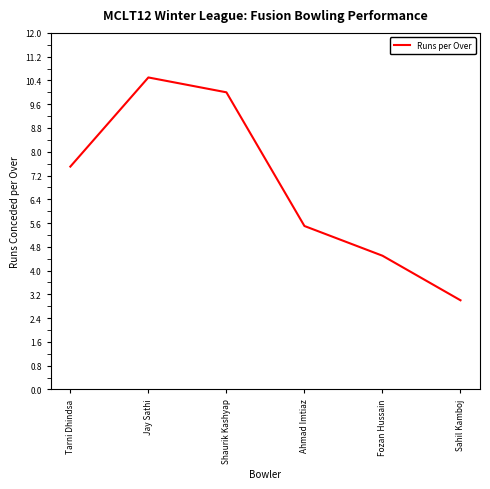

The value at Sahil Kamboj is 3.0. True or false?

True